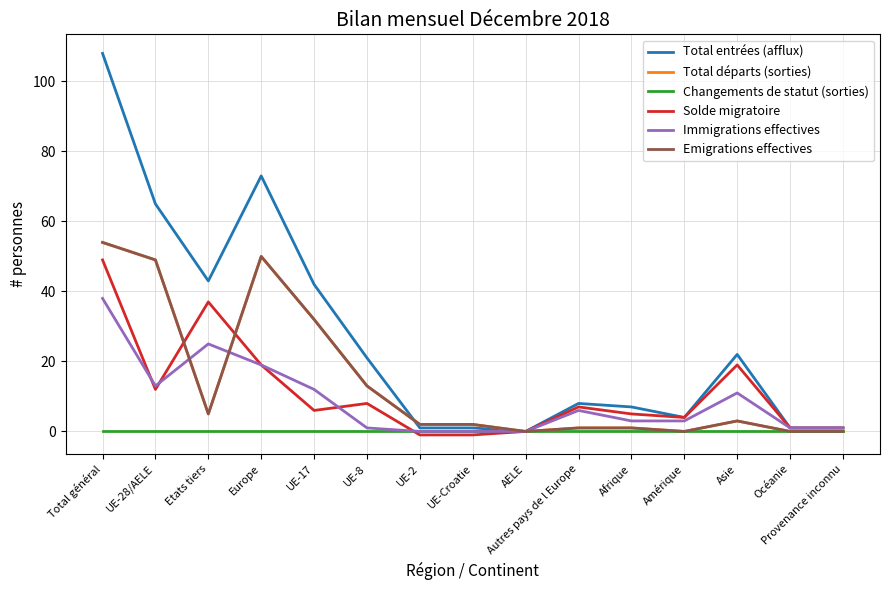

How many interior local valleys does the Emigrations effectives series have?

3